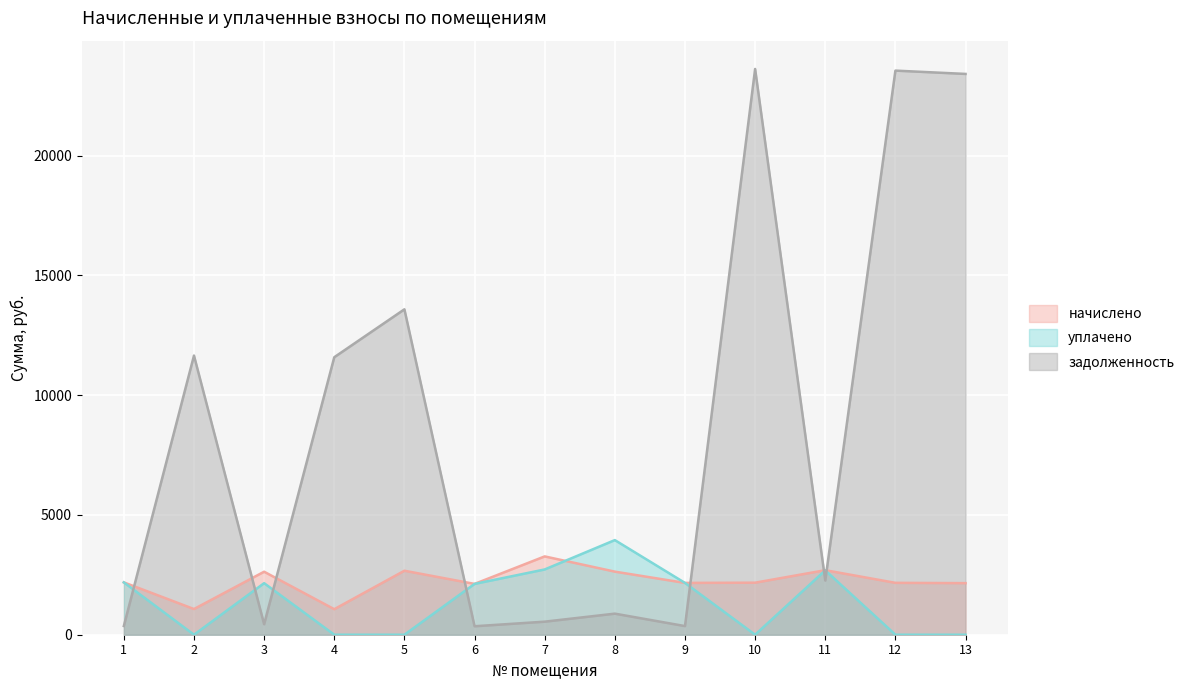

Where is the first local minimum for задолженность?

3